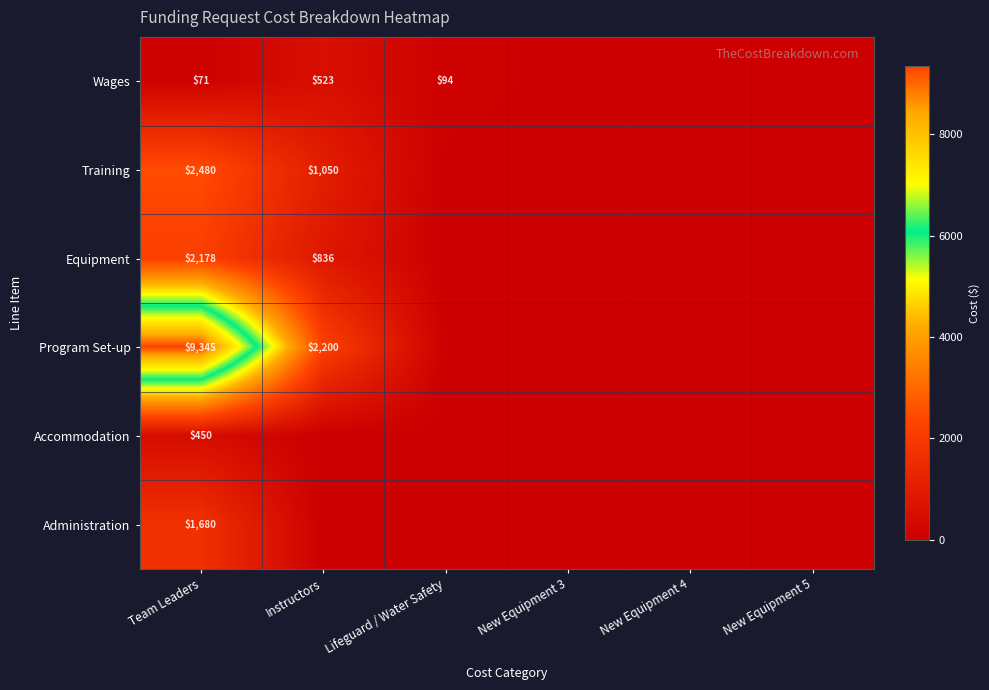

The Administration series shows 1680 at Team Leaders. True or false?

True